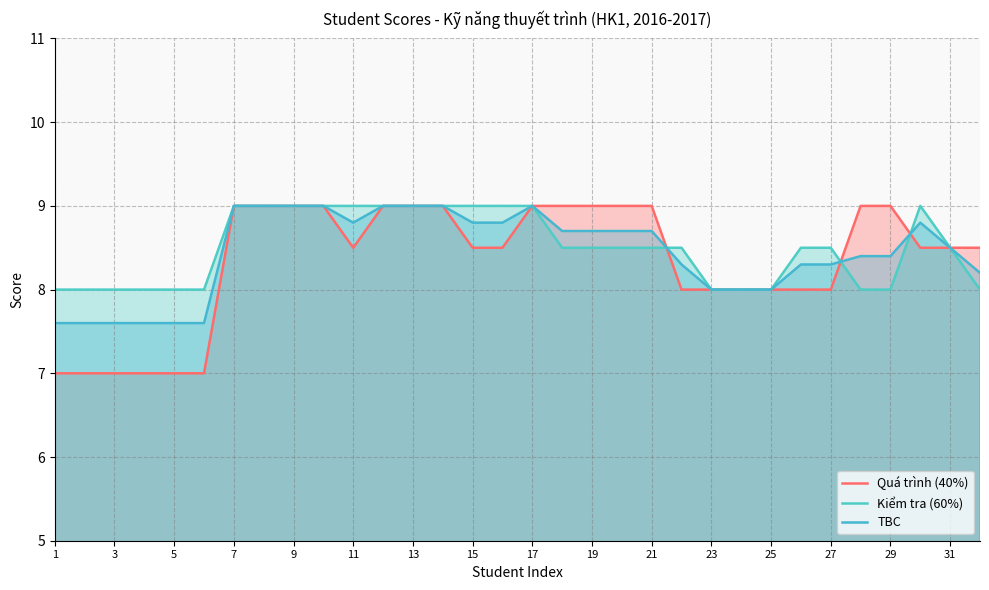

Rank the series by their maximum value, from lowest to highest.

Quá trình (40%), Kiểm tra (60%), TBC